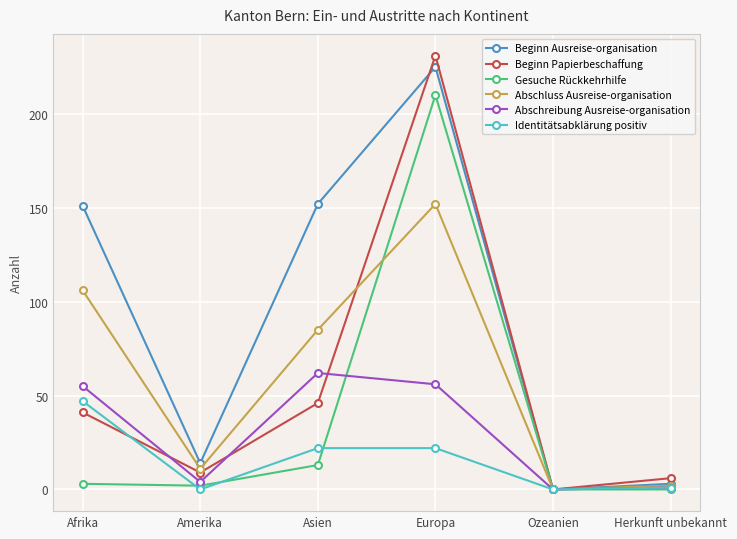

What is the value of the Abschreibung Ausreise-organisation point at the 3rd from the left?

62